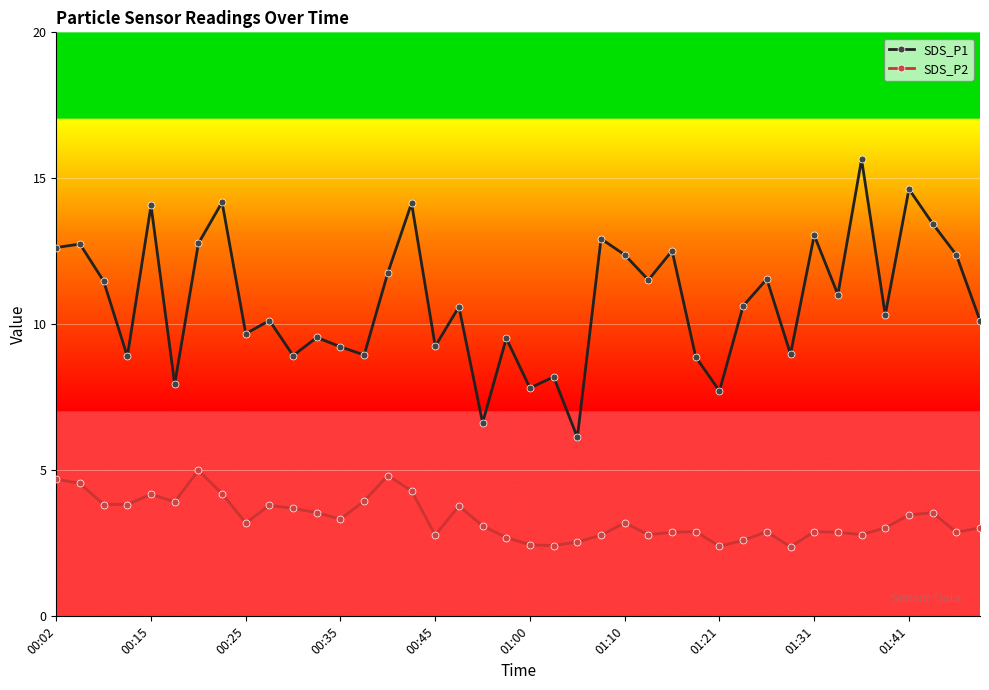

True or false: SDS_P1 and SDS_P2 intersect in this chart.

False